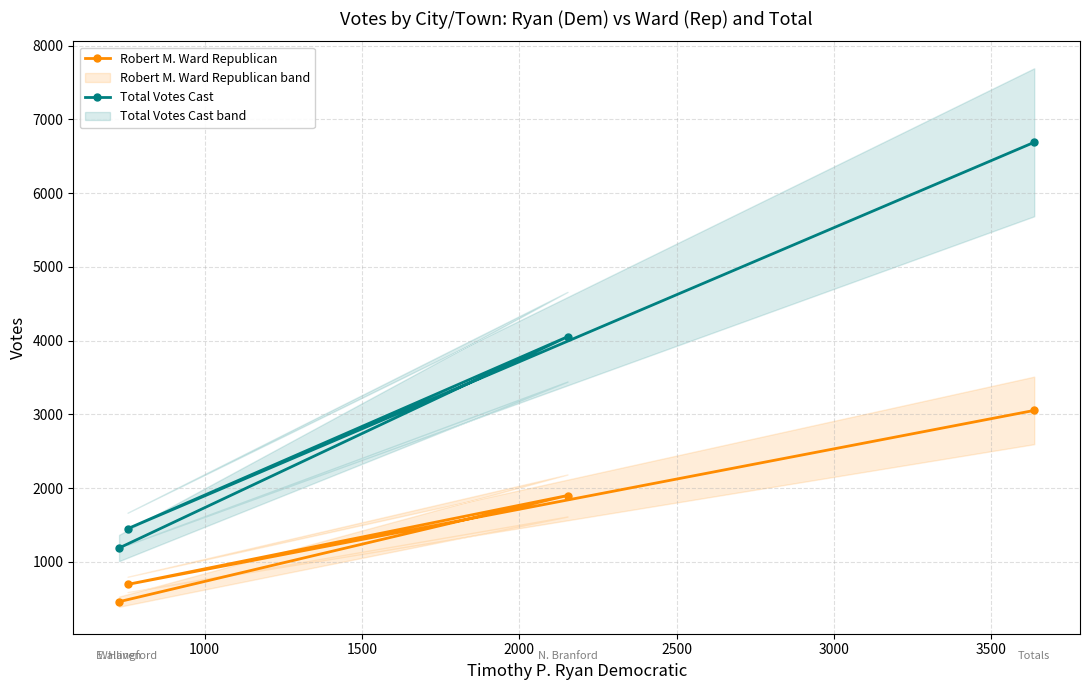

Which series has the largest range (max minus min)?

Total Votes Cast